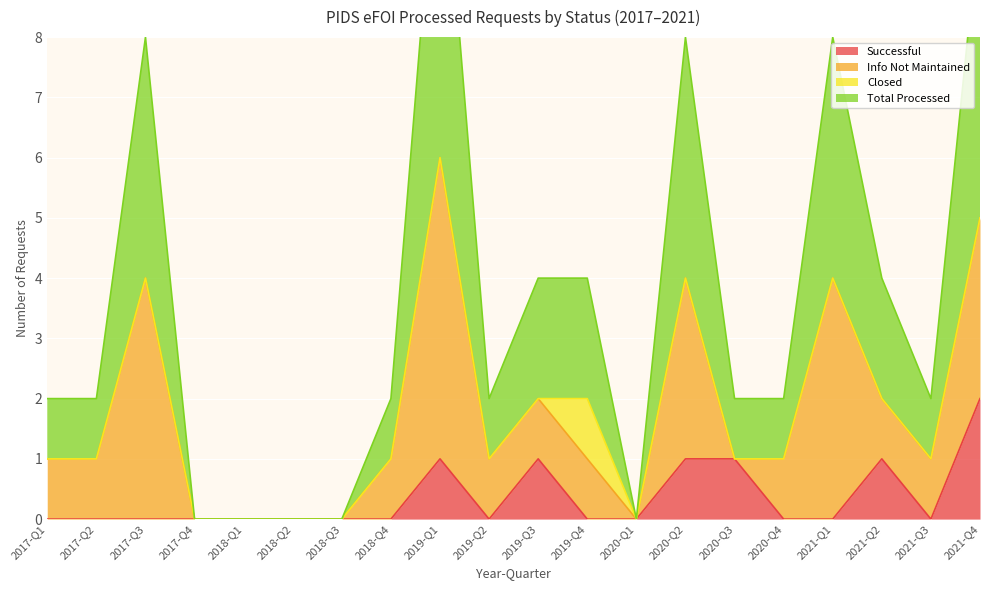

At which category does Successful reach its first local peak?

2019-Q1